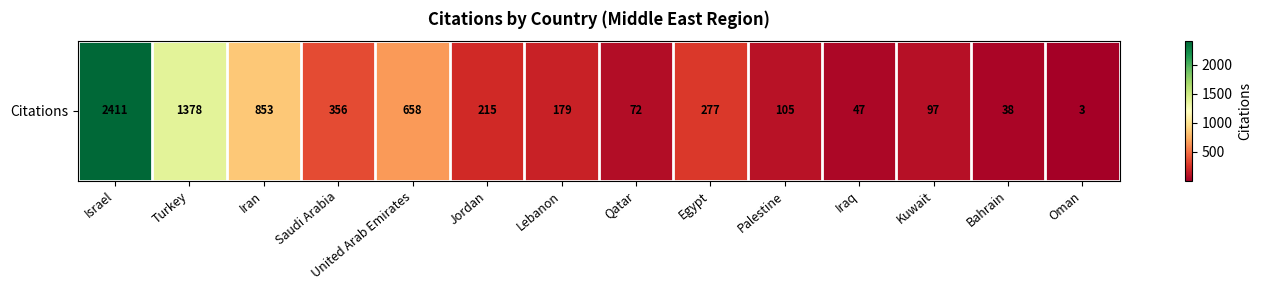

Rank the categories by value from lowest to highest.

Oman, Bahrain, Iraq, Qatar, Kuwait, Palestine, Lebanon, Jordan, Egypt, Saudi Arabia, United Arab Emirates, Iran, Turkey, Israel